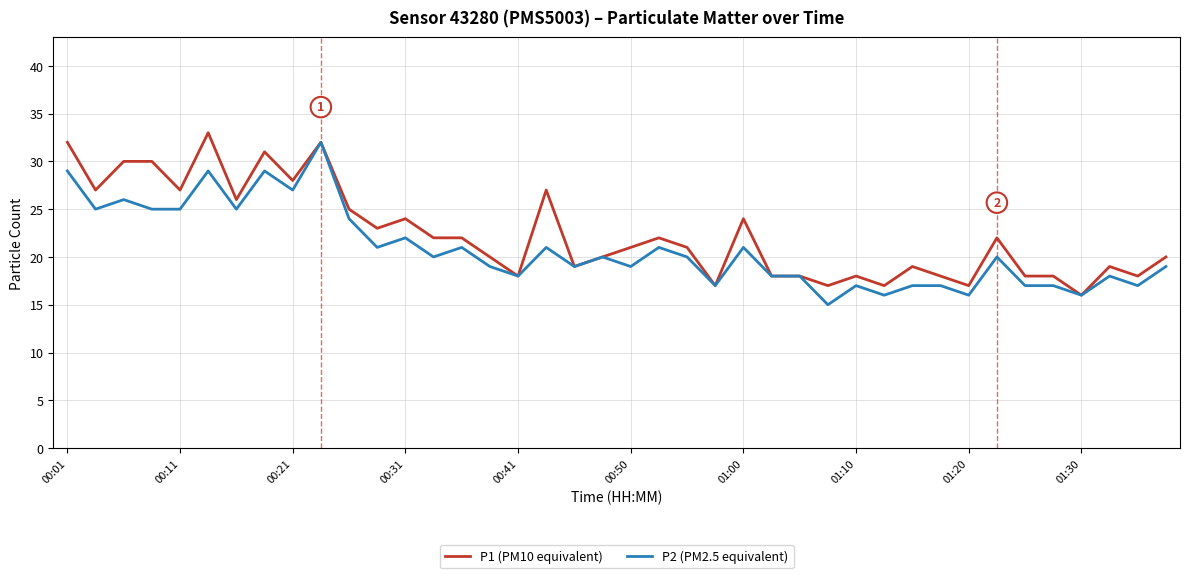

What is the highest value of the P2 (PM2.5 equivalent) series?

32